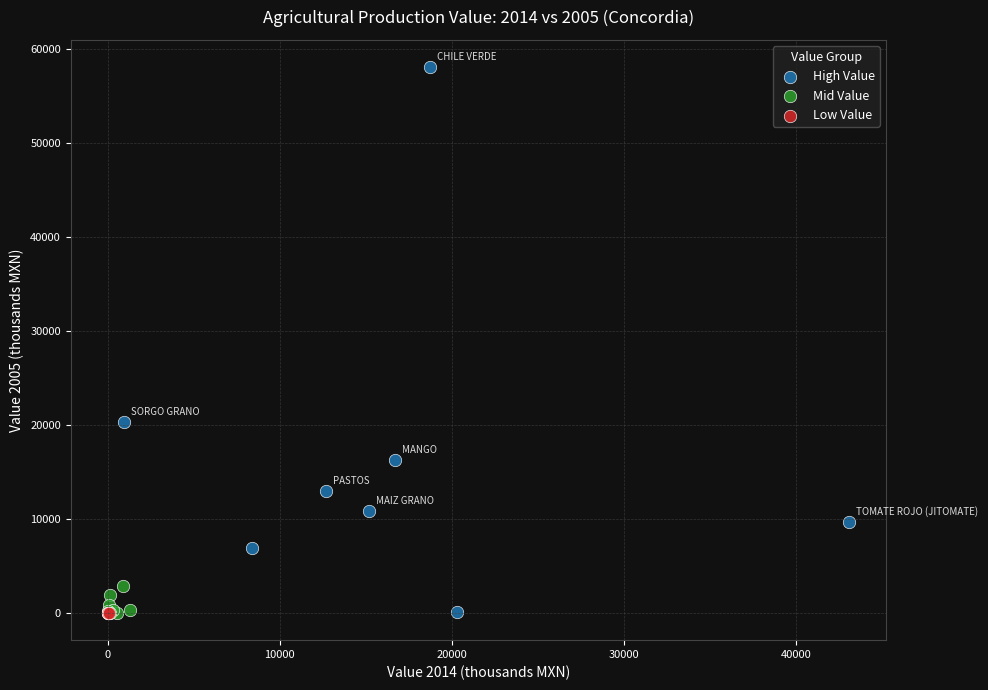

Which series has the largest Y range (max minus min)?

High Value